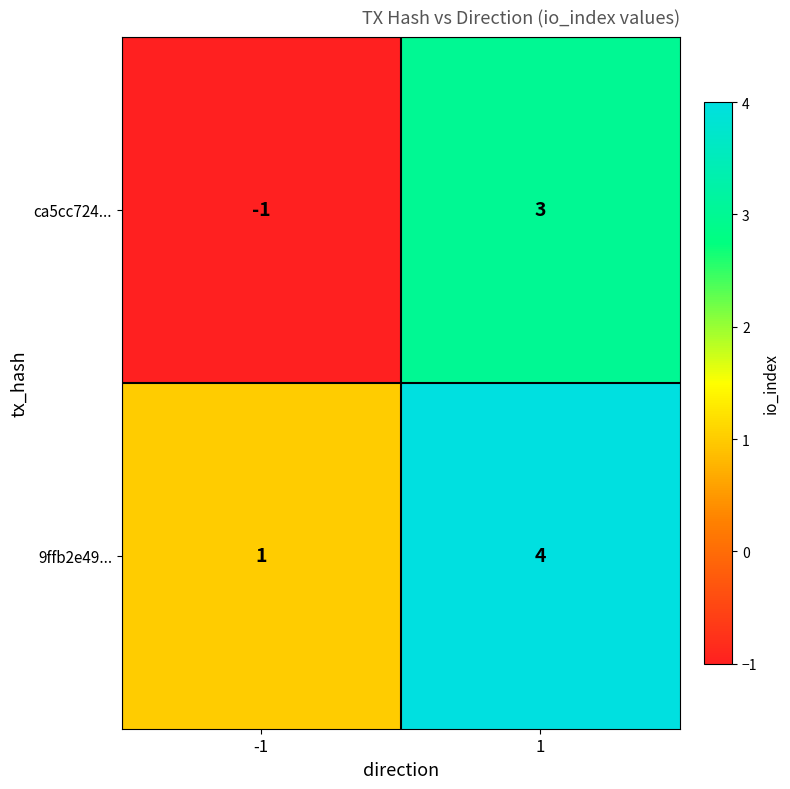

At how many categories does at least one series exceed 2?

1